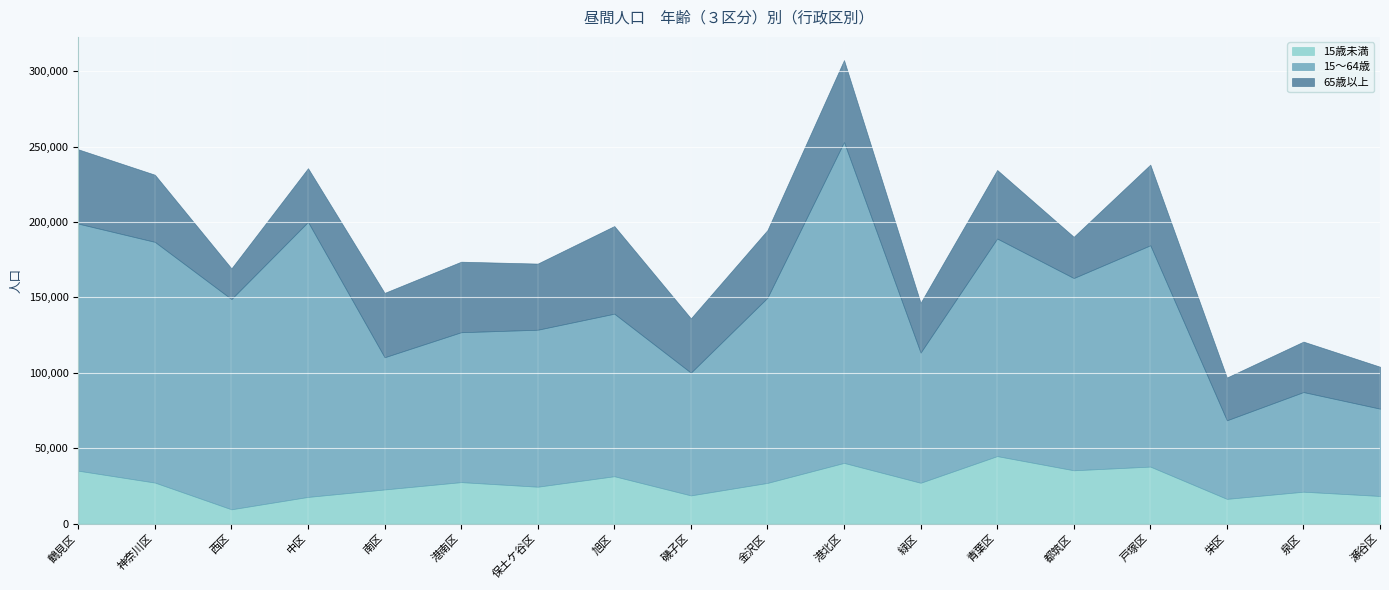

What is the sum of the 15歳未満 values at 緑区 and 栄区?

43368